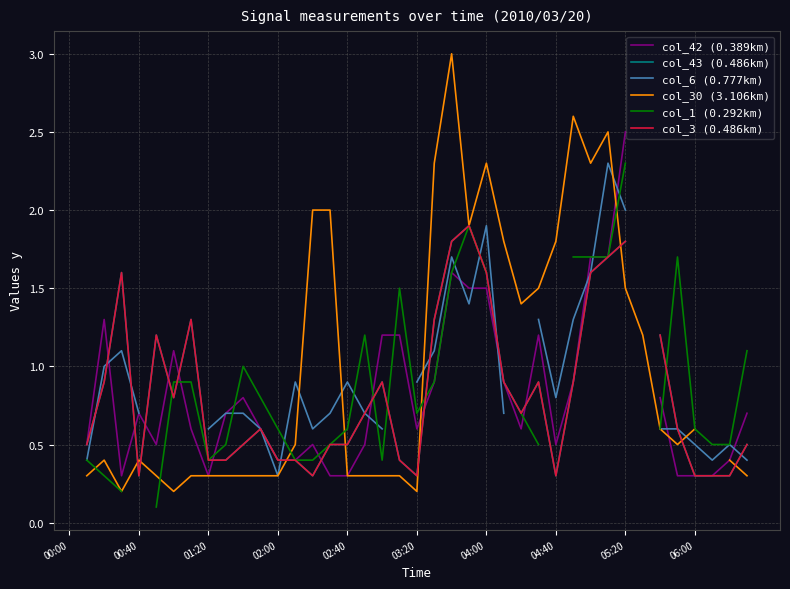

How many lines are shown in the chart?

6